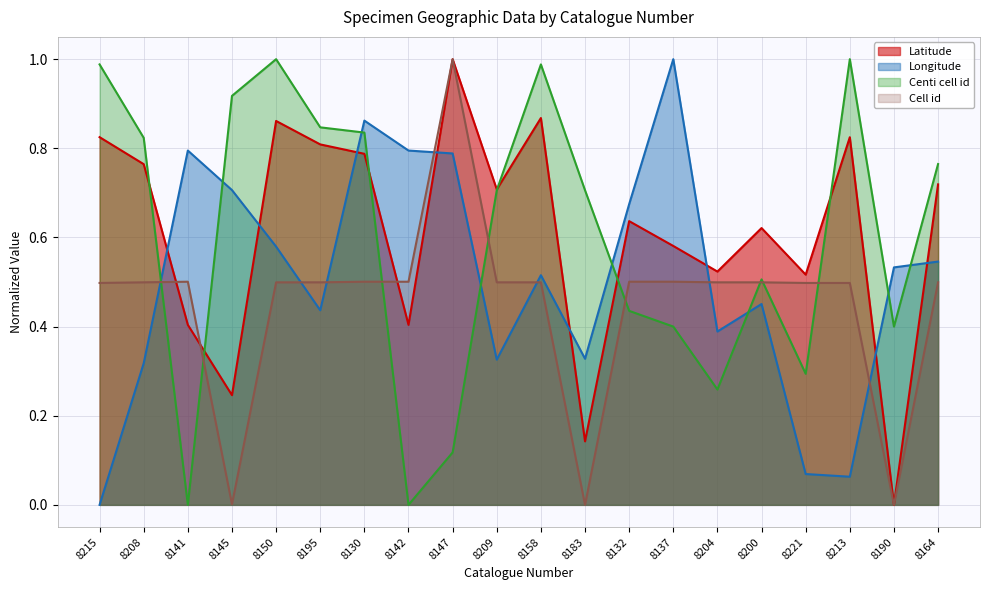

Reading left to right, list all the values displayed in this chart.

Latitude: 8215=0.8	8208=0.8	8141=0.4	8145=0.2	8150=0.9	8195=0.8	8130=0.8	8142=0.4	8147=1.0	8209=0.7	8158=0.9	8183=0.1	8132=0.6	8137=0.6	8204=0.5	8200=0.6	8221=0.5	8213=0.8	8190=0.0	8164=0.7
Longitude: 8215=0.0	8208=0.3	8141=0.8	8145=0.7	8150=0.6	8195=0.4	8130=0.9	8142=0.8	8147=0.8	8209=0.3	8158=0.5	8183=0.3	8132=0.7	8137=1.0	8204=0.4	8200=0.5	8221=0.1	8213=0.1	8190=0.5	8164=0.5
Centi cell id: 8215=1.0	8208=0.8	8141=0.0	8145=0.9	8150=1.0	8195=0.8	8130=0.8	8142=0.0	8147=0.1	8209=0.7	8158=1.0	8183=0.7	8132=0.4	8137=0.4	8204=0.3	8200=0.5	8221=0.3	8213=1.0	8190=0.4	8164=0.8
Cell id: 8215=0.5	8208=0.5	8141=0.5	8145=0.0	8150=0.5	8195=0.5	8130=0.5	8142=0.5	8147=1.0	8209=0.5	8158=0.5	8183=0.0	8132=0.5	8137=0.5	8204=0.5	8200=0.5	8221=0.5	8213=0.5	8190=0.0	8164=0.5